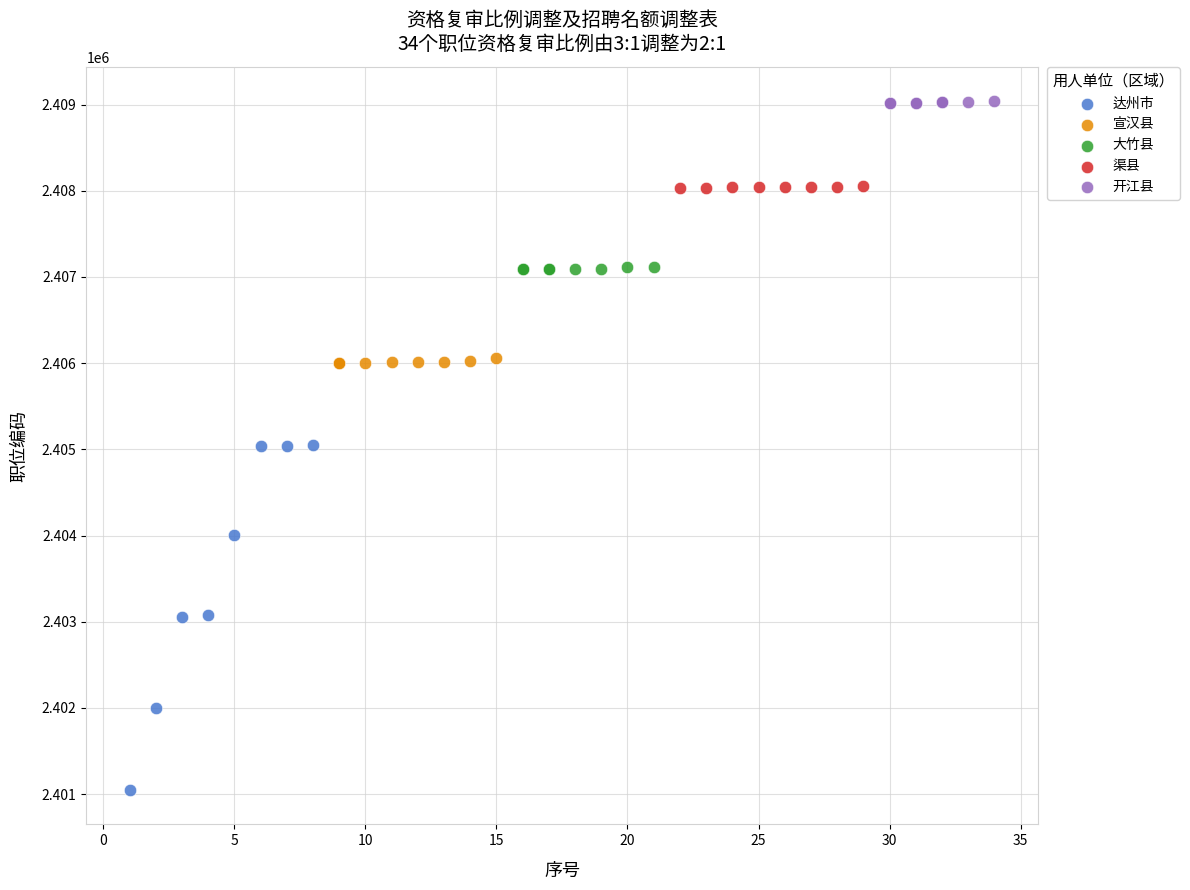

Which series reaches the maximum Y coordinate?

开江县